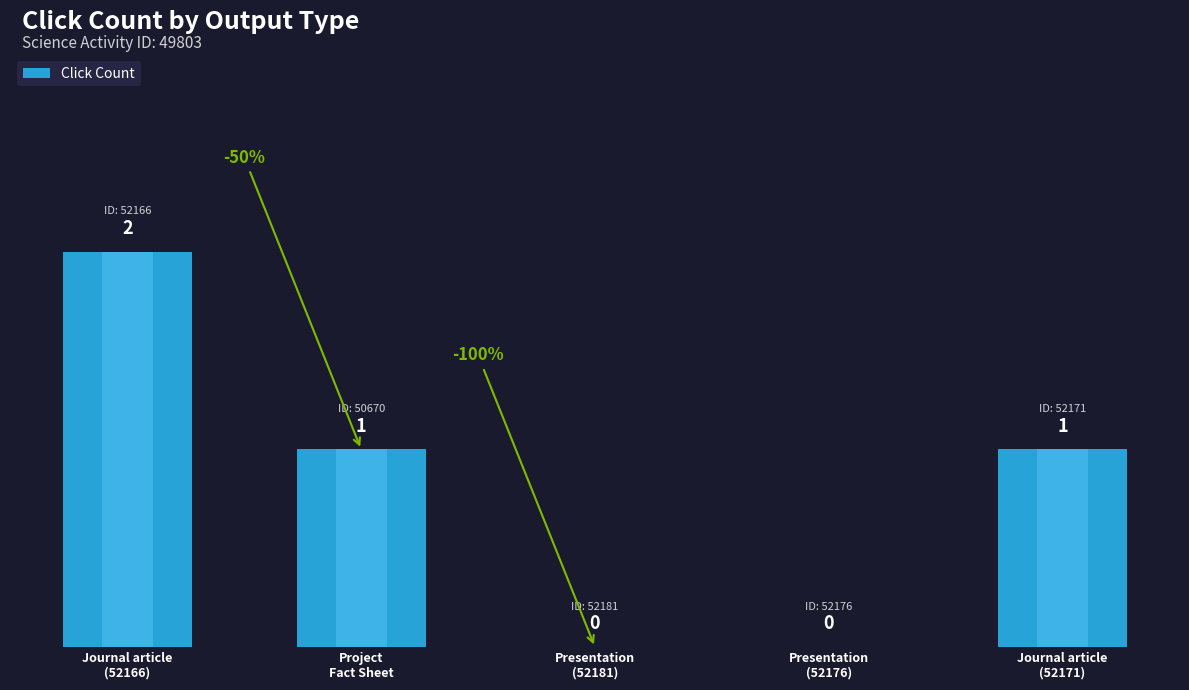

The value at Presentation
(52176) is 0. True or false?

True